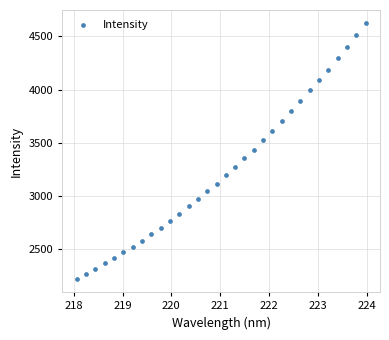

What is the range of Y values (max minus min)?

2408.0